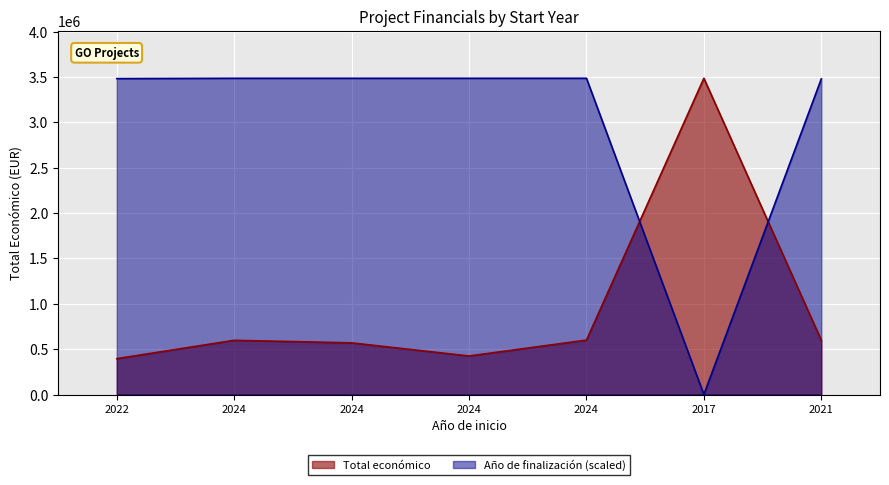

The Año de finalización series shows 0.0 at 2017. True or false?

True